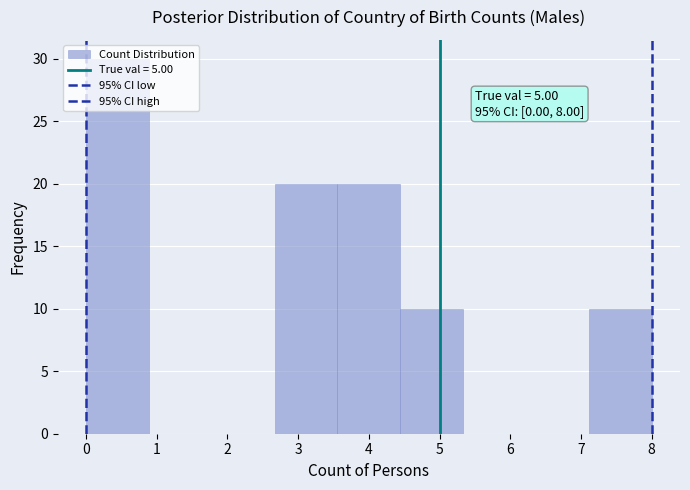

Which range on the x-axis has the tallest bar?

0.0 to 0.9